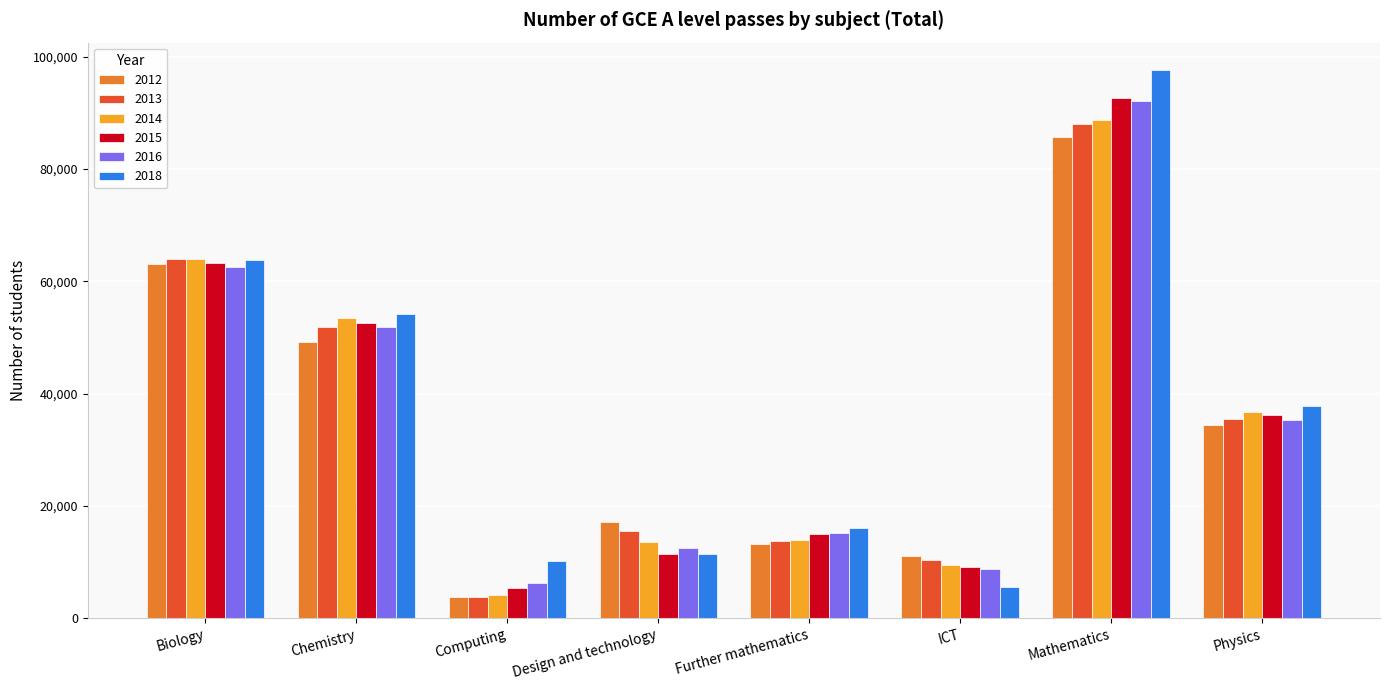

At which category is the sum across all series the highest?

Mathematics